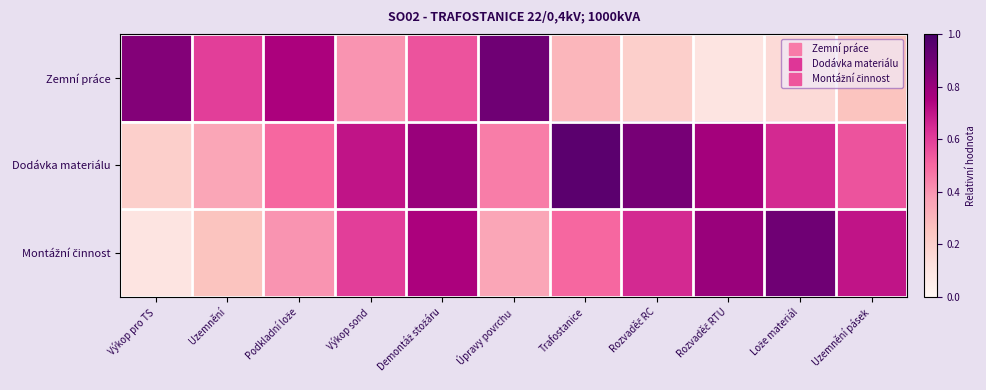

List the series in order of their overall mean, lowest first.

Zemní práce, Montážní činnost, Dodávka materiálu